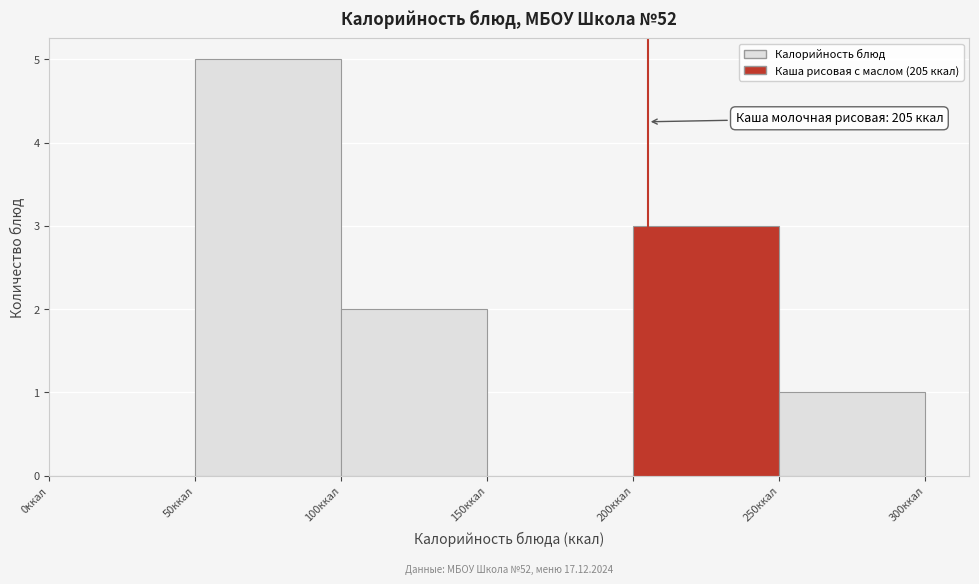

Which range on the x-axis has the tallest bar?

50 to 100